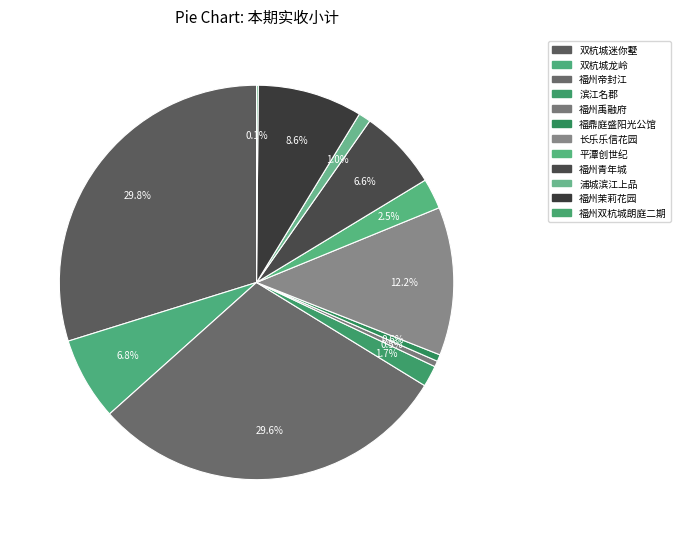

What is the smallest slice in the pie chart?

福州双杭城朗庭二期